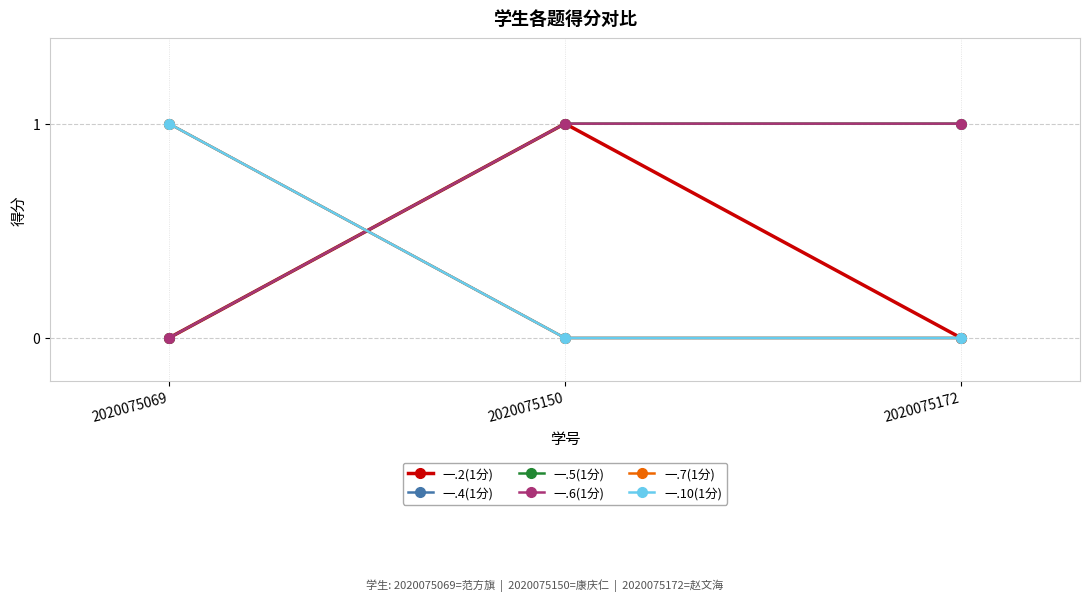

Reading right to left, extract all data points from this chart.

一.2(1分): 0	1	0
一.4(1分): 0	0	1
一.5(1分): 1	1	0
一.6(1分): 1	1	0
一.7(1分): 0	0	1
一.10(1分): 0	0	1